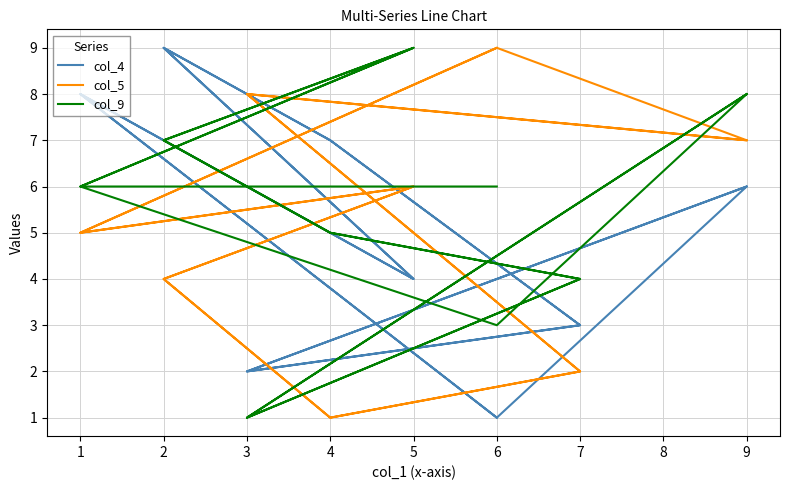

How many values in the col_5 series are below 6?

8